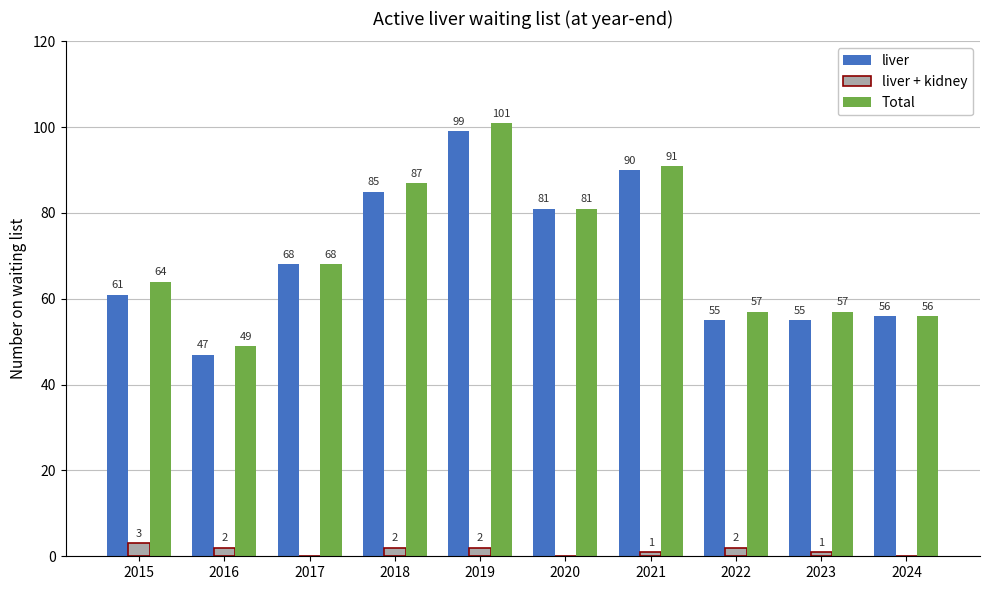

Is the value of liver + kidney at 2020 greater than the value of liver at 2015?

No